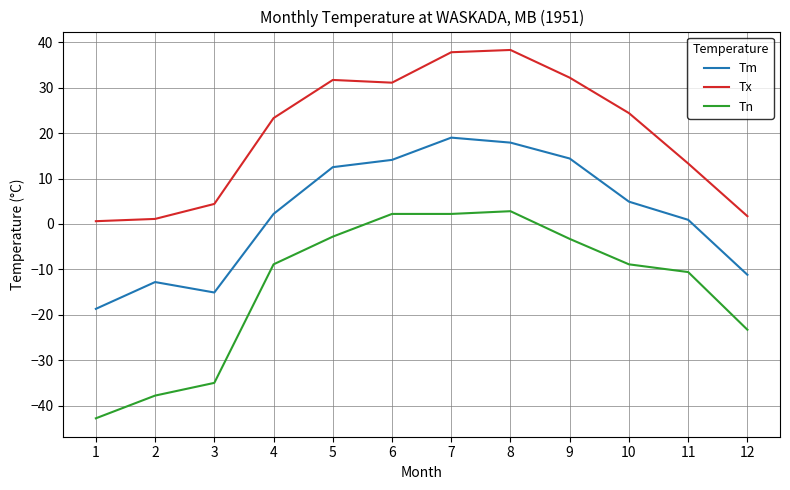

How many values in the Tn series are below -8?

7